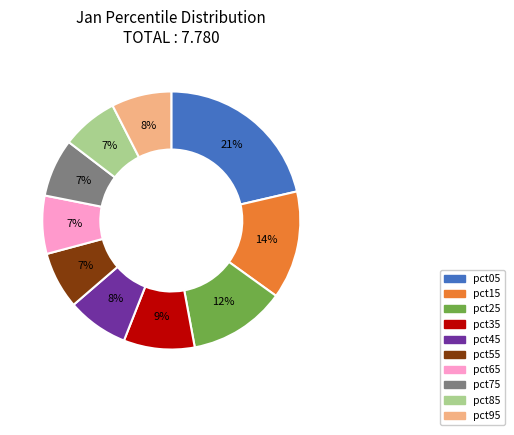

To the nearest percent, what is the average slice percentage?

10%